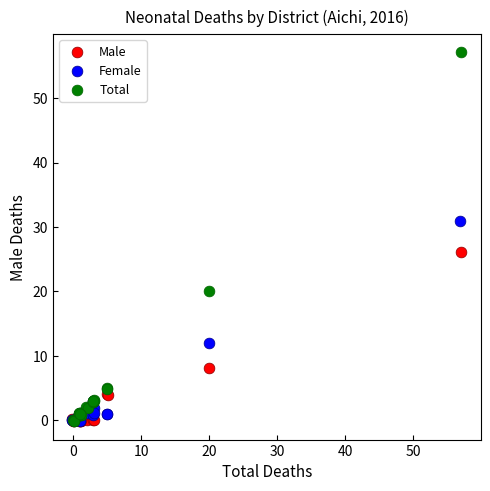

Which series has the largest Y range (max minus min)?

Total